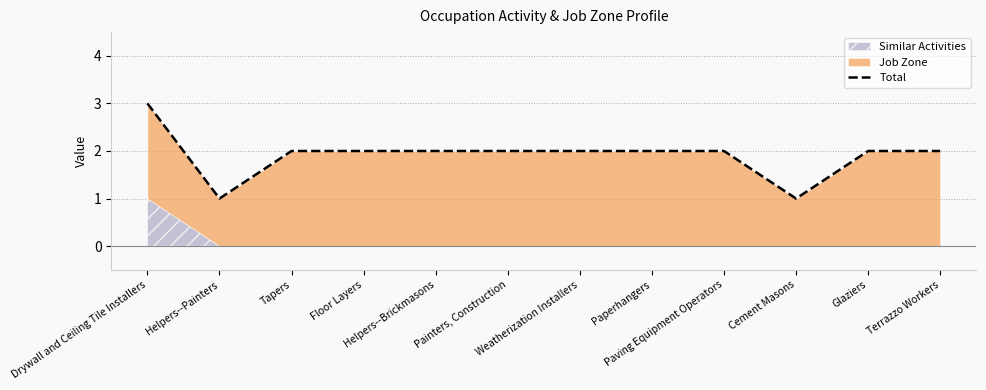

What is the difference between the maximum and second lowest values?

2